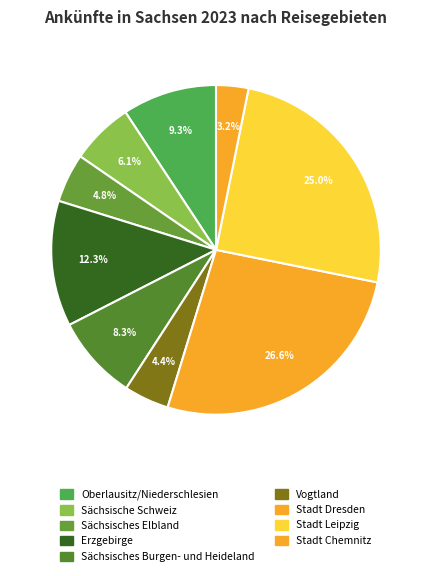

Count the number of slices in the pie.

9